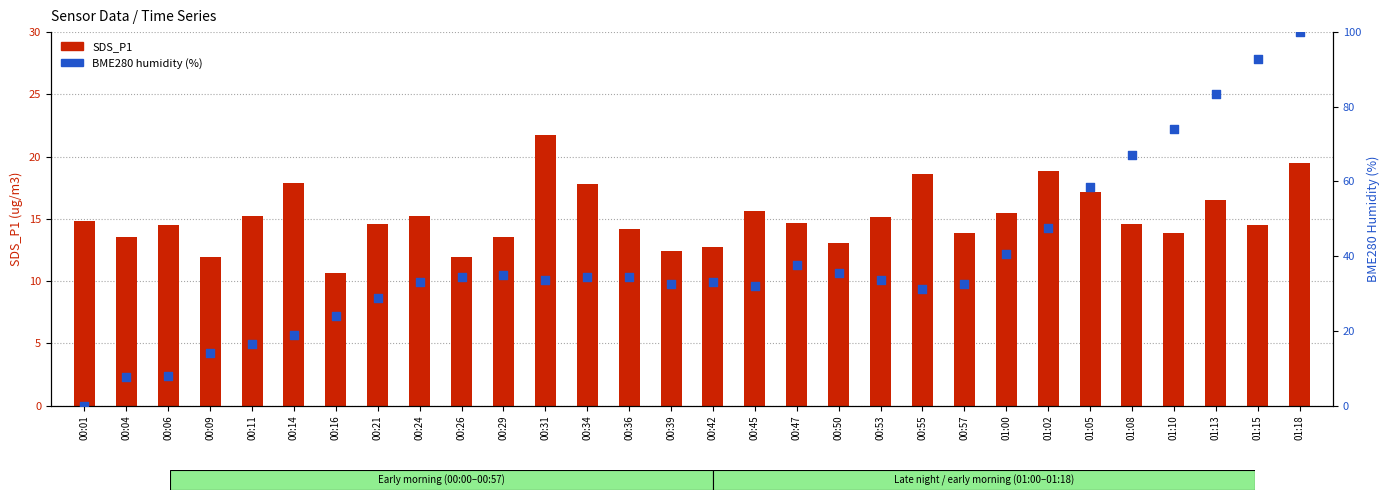

What are all the series names shown in the legend?

SDS_P1, BME280 humidity (%)